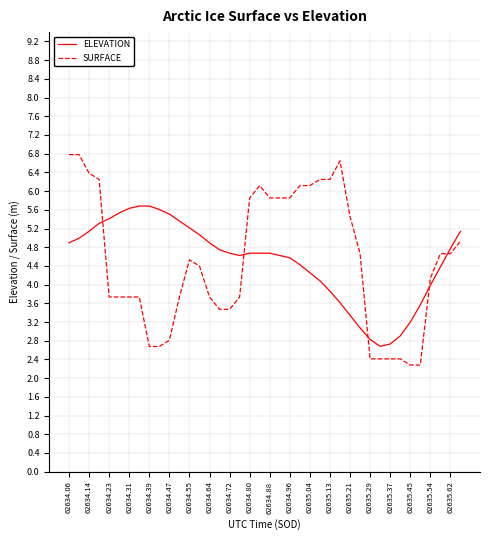

List the series in order of their peak value, lowest first.

ELEVATION, SURFACE